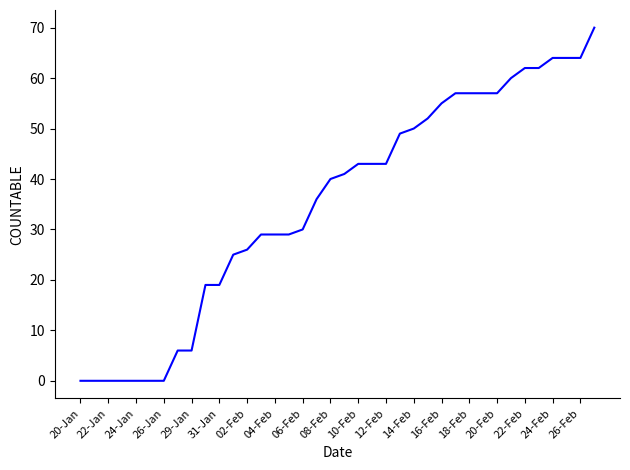

What is the average value?

35